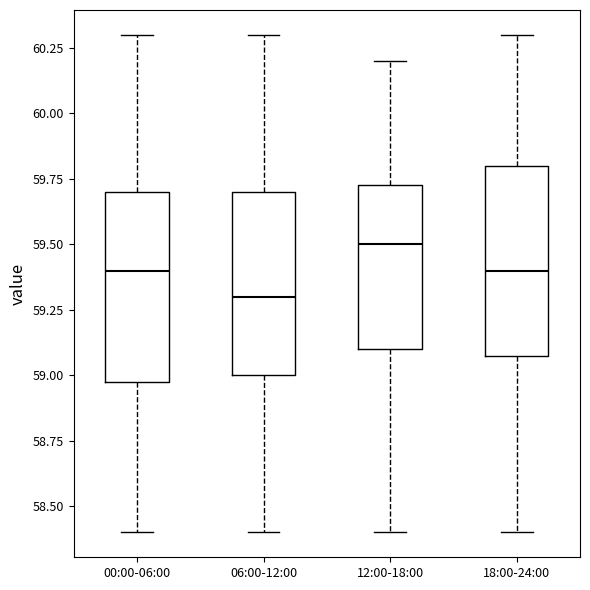

Reading left to right, transcribe this box plot: for each box, give where its median line is, the range the box spans, and where its two whiskers end, as read against the y-axis. The values are not printed on the chart, so give them approximately, as read against the axis.

00:00-06:00: median 59.40, box 59.00 to 59.70, whiskers 58.40 to 60.30
06:00-12:00: median 59.30, box 59.00 to 59.70, whiskers 58.40 to 60.30
12:00-18:00: median 59.50, box 59.10 to 59.75, whiskers 58.40 to 60.20
18:00-24:00: median 59.40, box 59.10 to 59.80, whiskers 58.40 to 60.30